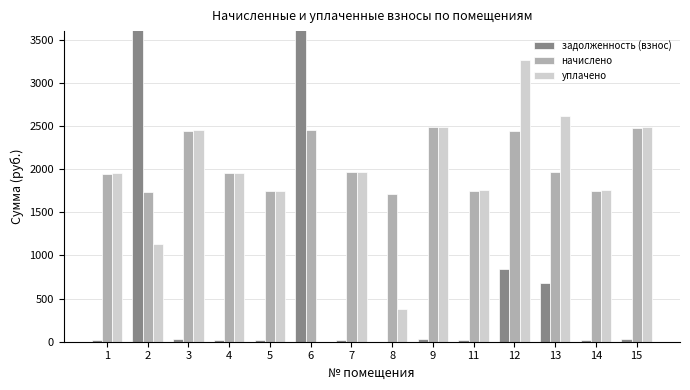

What is the highest value of the уплачено series?

3263.1